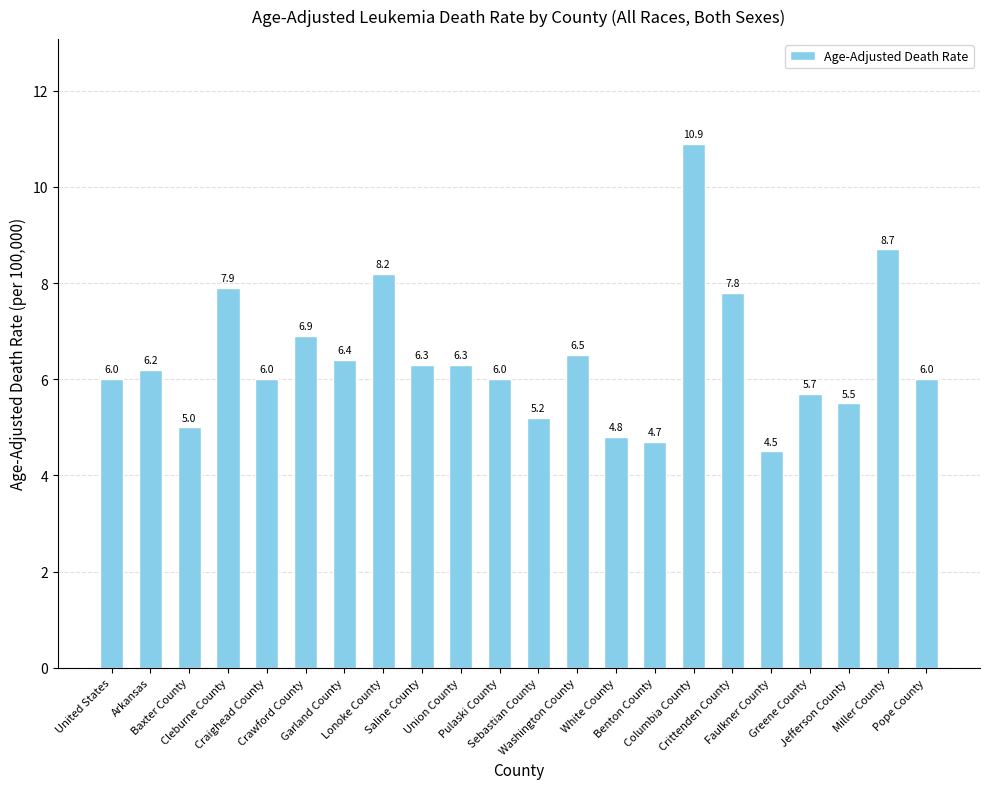

Reading left to right, list all the values displayed in this chart.

6.0	6.2	5.0	7.9	6.0	6.9	6.4	8.2	6.3	6.3	6.0	5.2	6.5	4.8	4.7	10.9	7.8	4.5	5.7	5.5	8.7	6.0